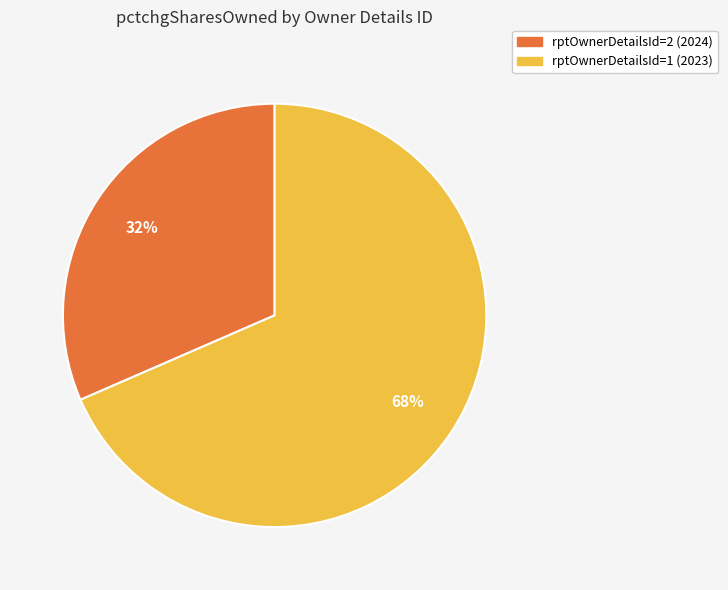

What is the largest slice in the pie chart?

rptOwnerDetailsId=1 (2023)